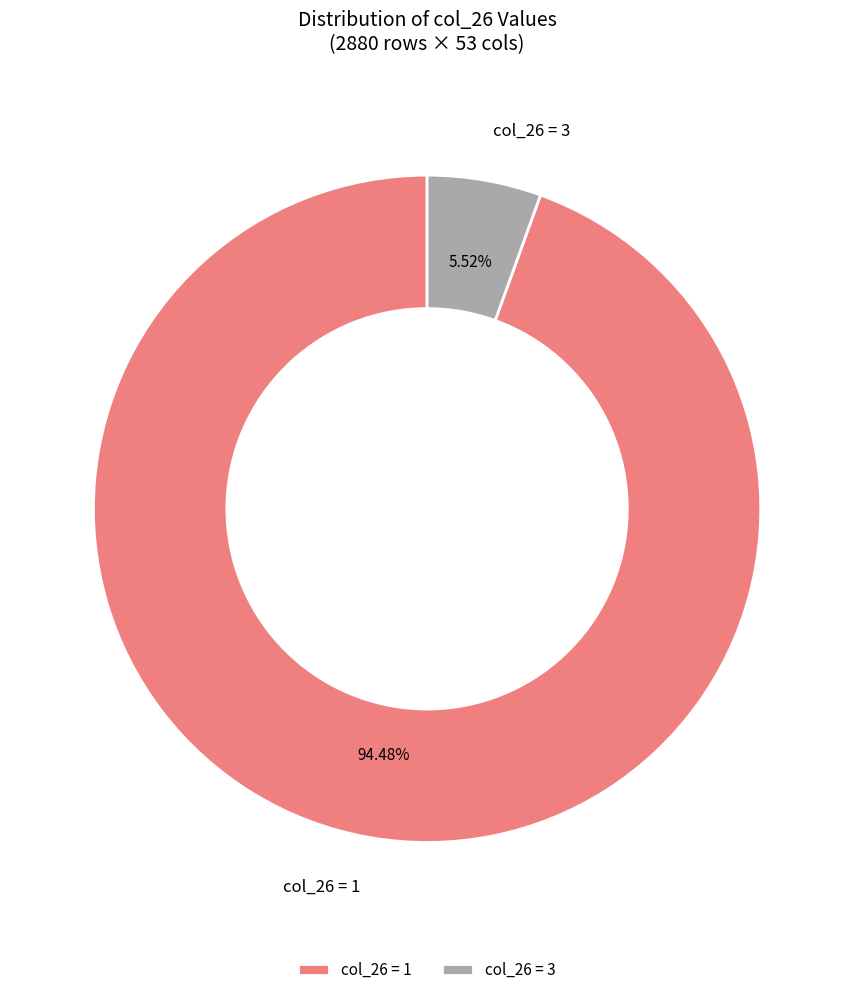

Does any single category account for the majority?

Yes